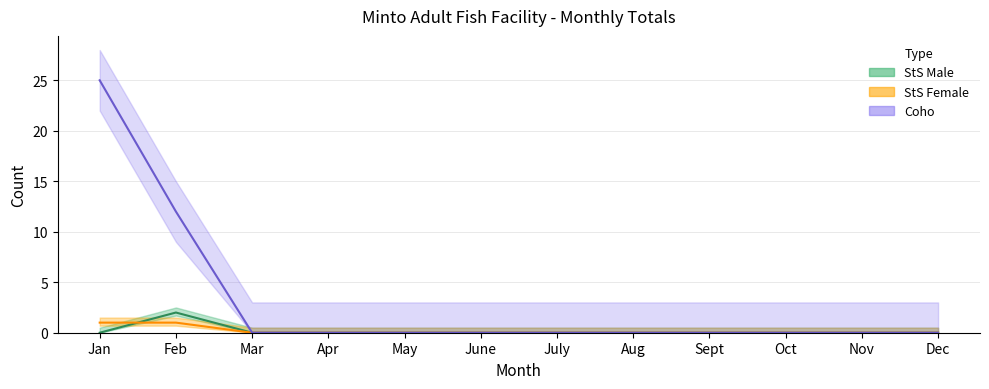

What is the difference between the maximum and minimum values in the StS Male series?

2